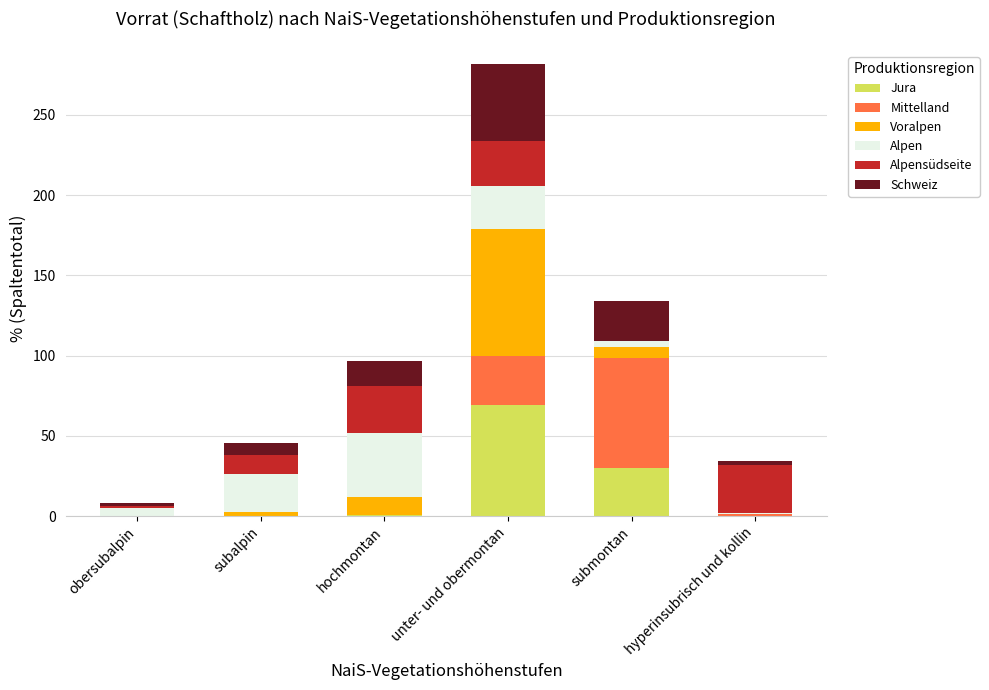

At which category is the sum across all series the highest?

unter- und obermontan